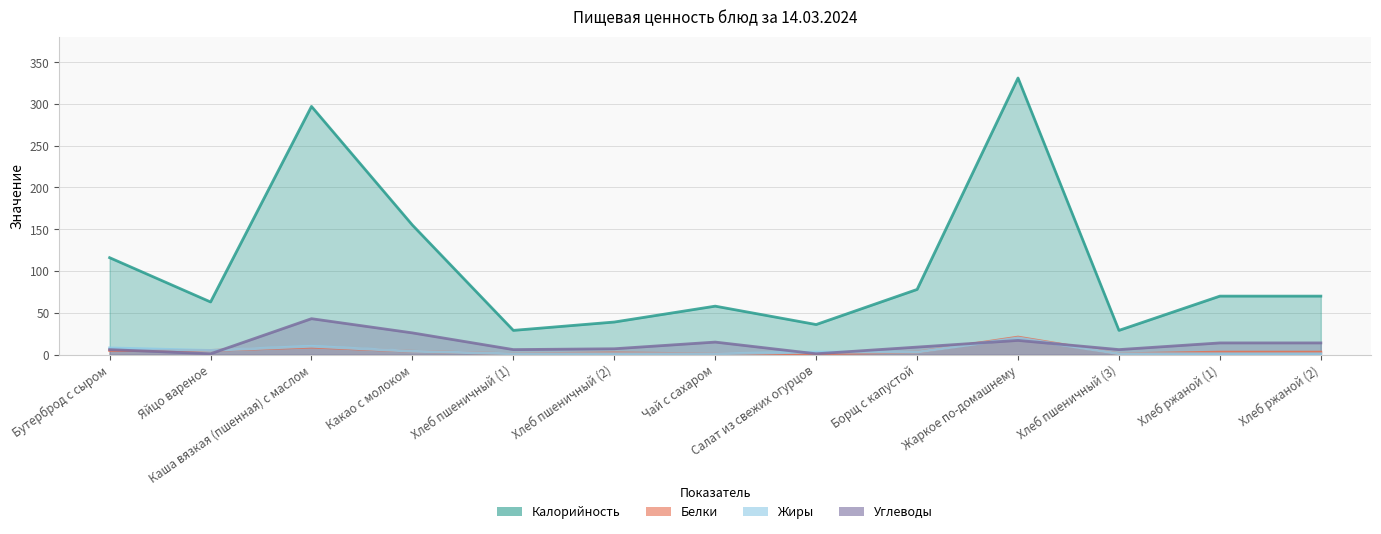

What is the value of the Углеводы point at the 12th from the left?

14